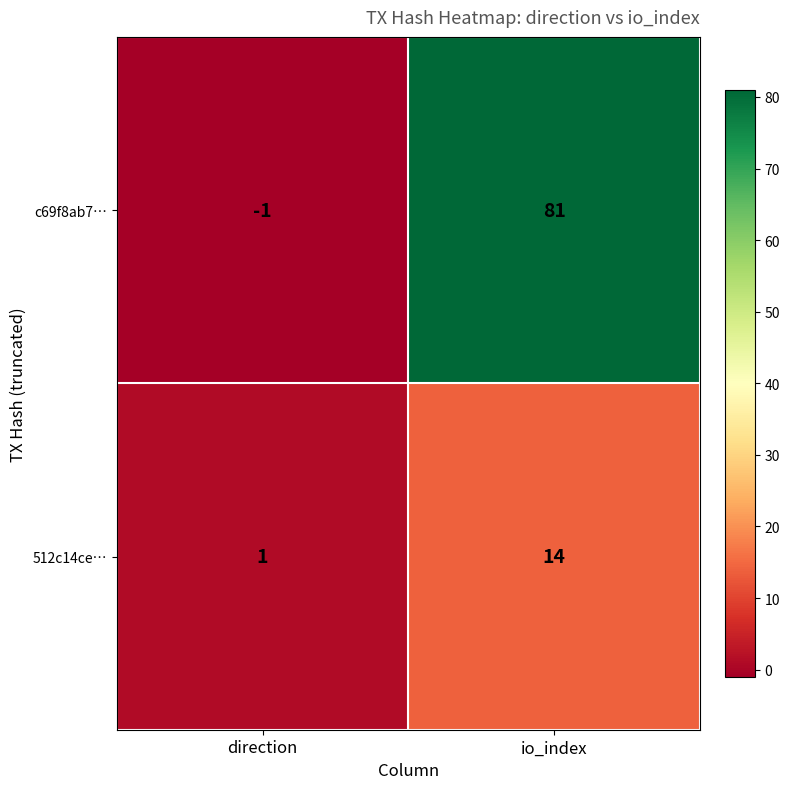

True or false: c69f8ab7… has a value of 81 at io_index.

True